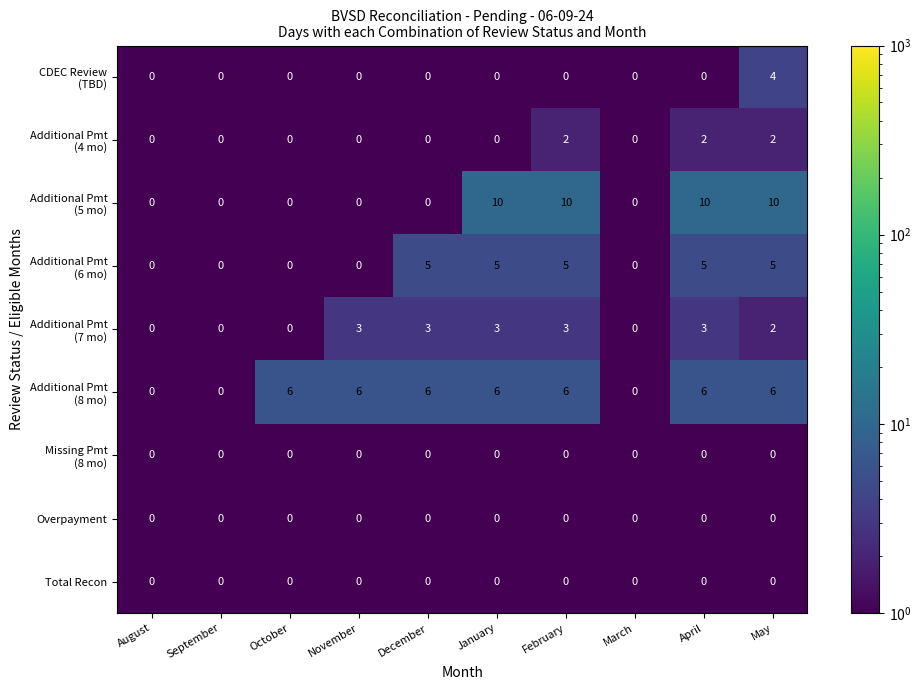

At which category is the sum across all series the highest?

May